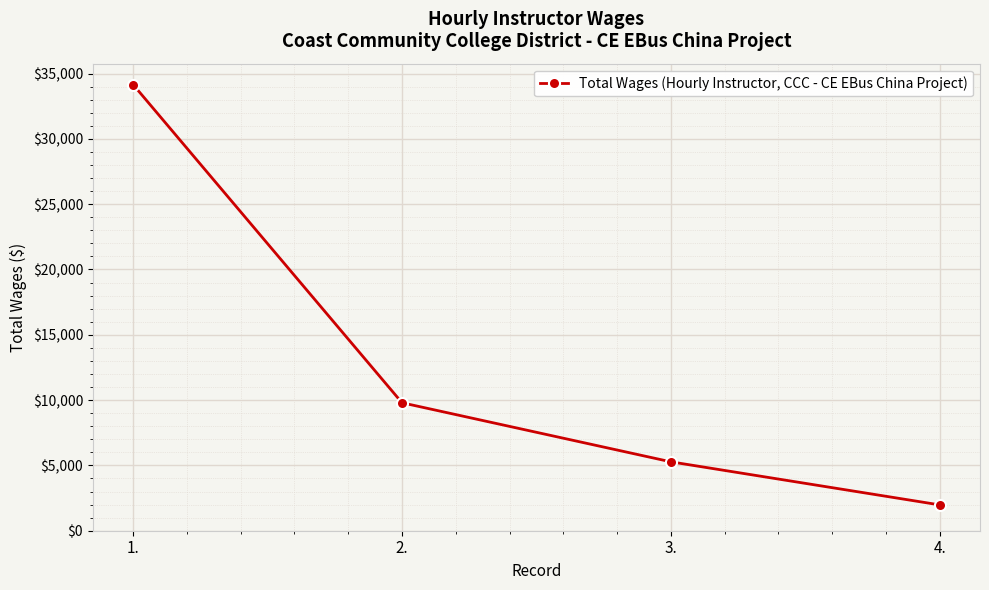

Rank the categories by value from lowest to highest.

4., 3., 2., 1.